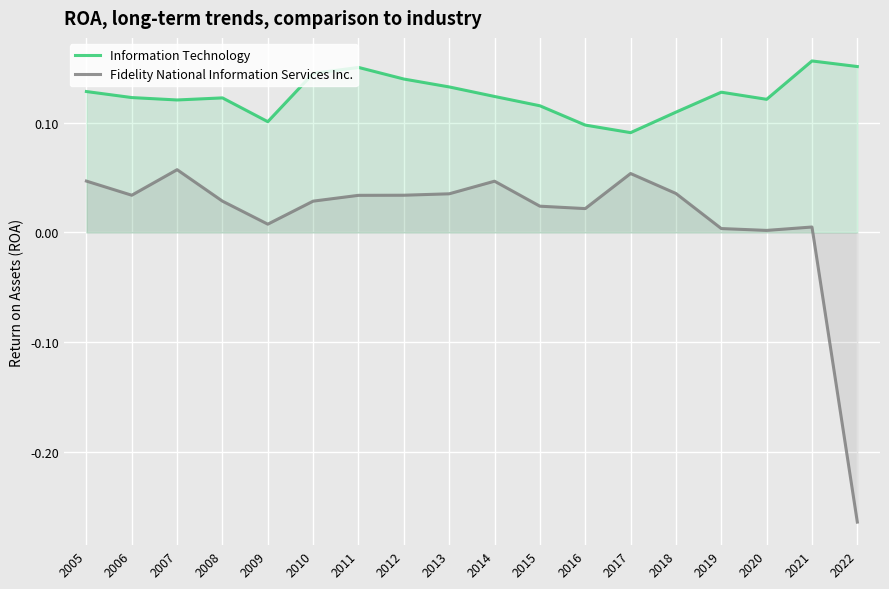

The value of Fidelity National Information Services Inc. at 2010 is 0.0. True or false?

False